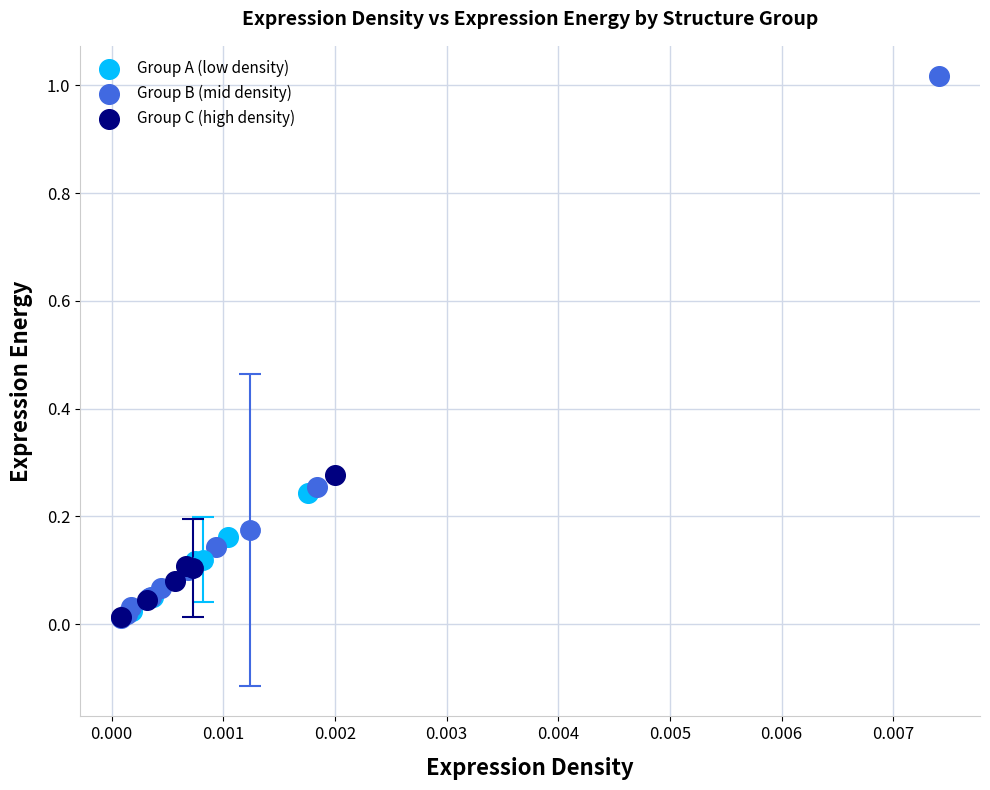

Which series reaches the maximum Y coordinate?

Group B (mid density)